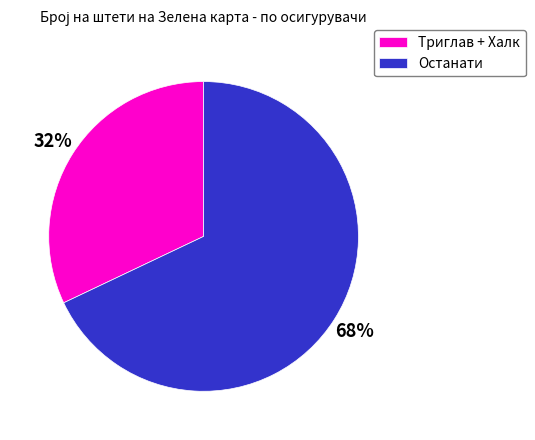

Is it true that Останати is 74% of the pie?

False